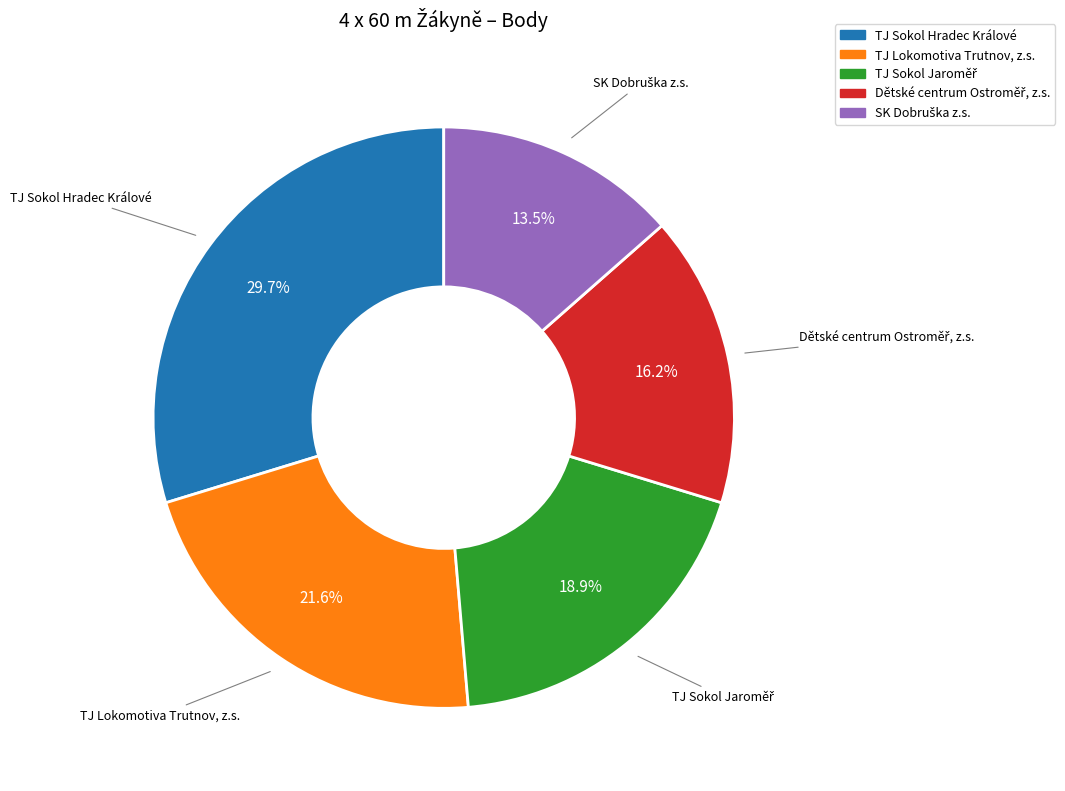

To the nearest percent, what is the difference between the largest and smallest slice percentages?

16%